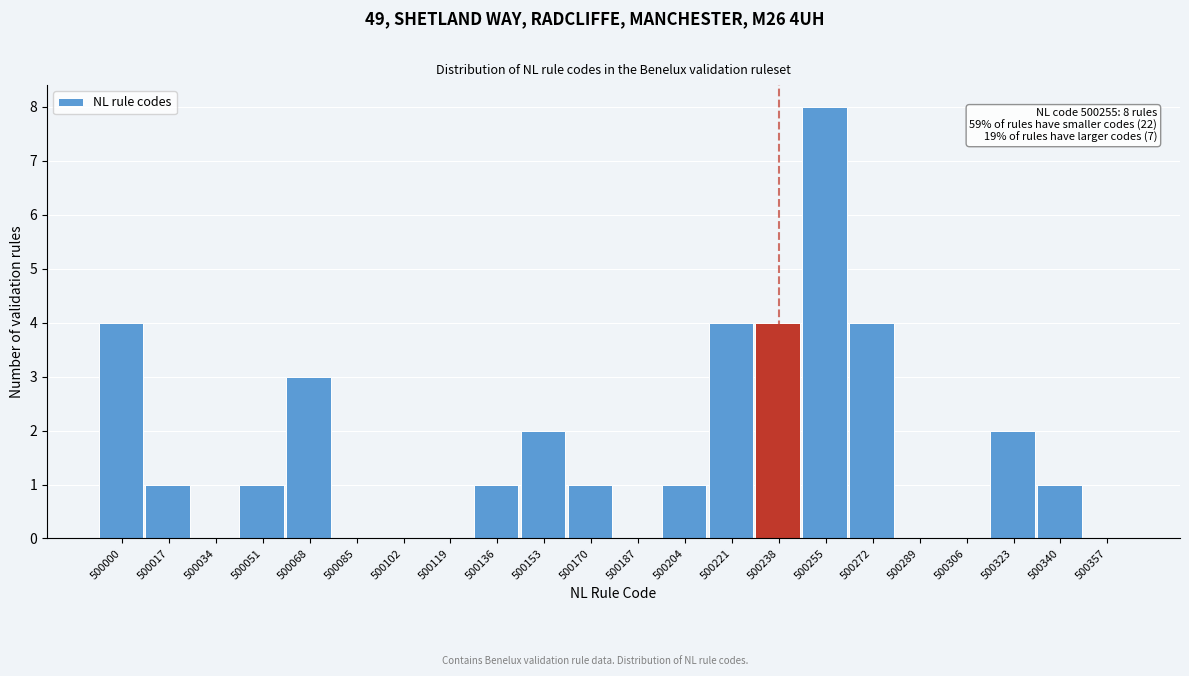

Reading right to left, transcribe all the data shown in this chart.

500357=0	500340=1	500323=2	500306=0	500289=0	500272=4	500255=8	500238=4	500221=4	500204=1	500187=0	500170=1	500153=2	500136=1	500119=0	500102=0	500085=0	500068=3	500051=1	500034=0	500017=1	500000=4